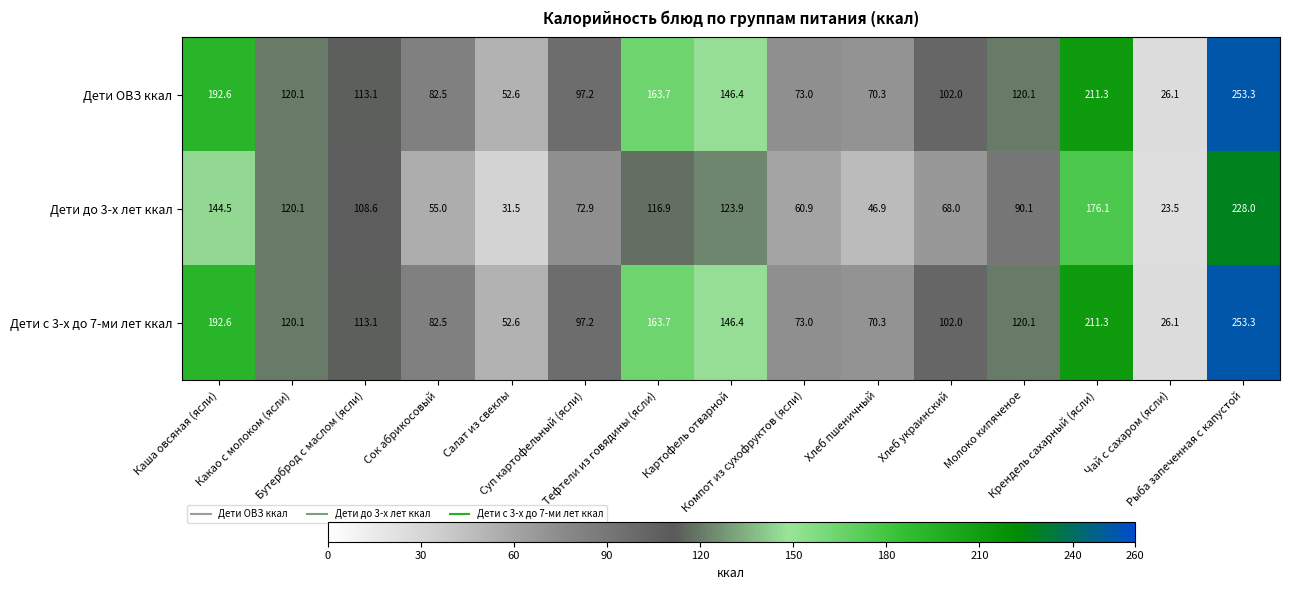

What is the greatest value displayed?

253.3